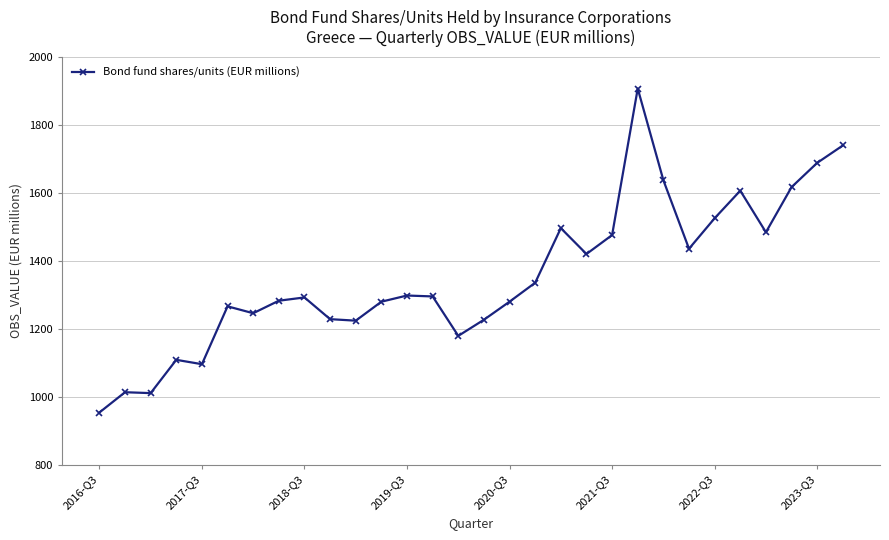

What is the greatest value displayed?

1906.5